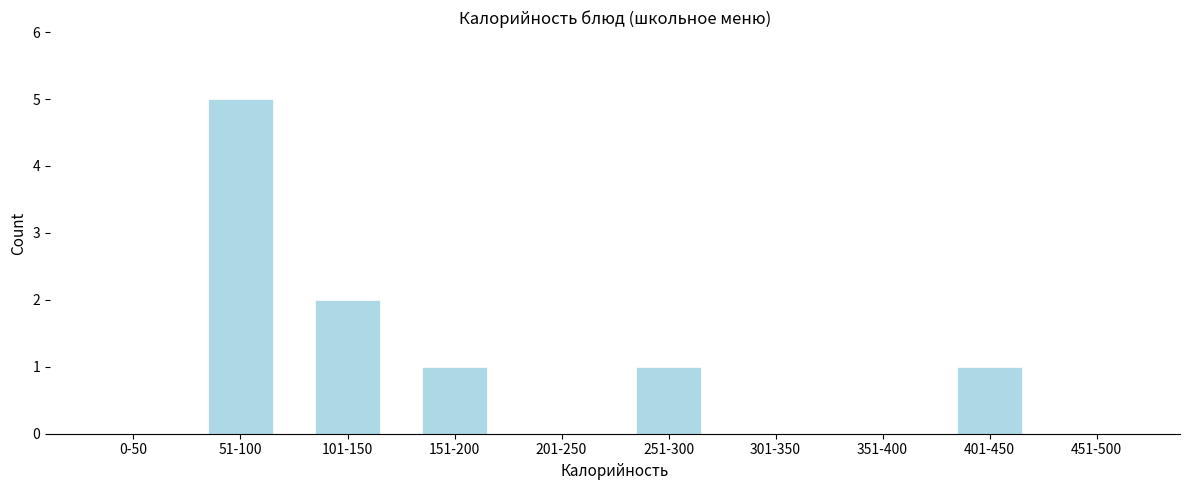

Reading right to left, list all the values displayed in this chart.

451-500=0	401-450=1	351-400=0	301-350=0	251-300=1	201-250=0	151-200=1	101-150=2	51-100=5	0-50=0